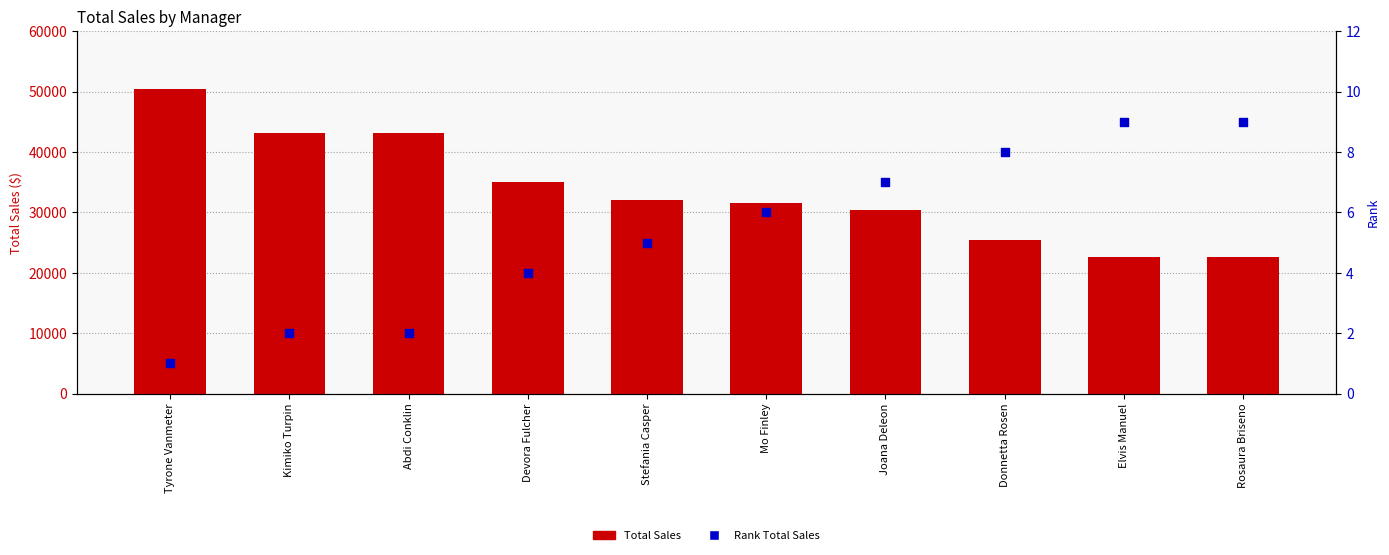

Which series contains the highest Y value?

Total Sales